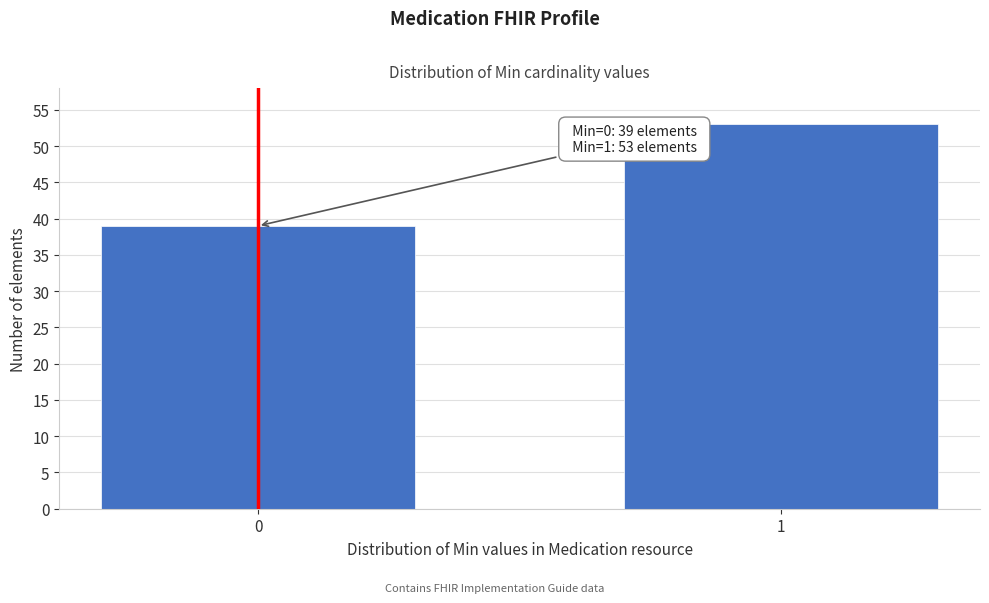

Reading right to left, list all the values displayed in this chart.

1=53	0=39